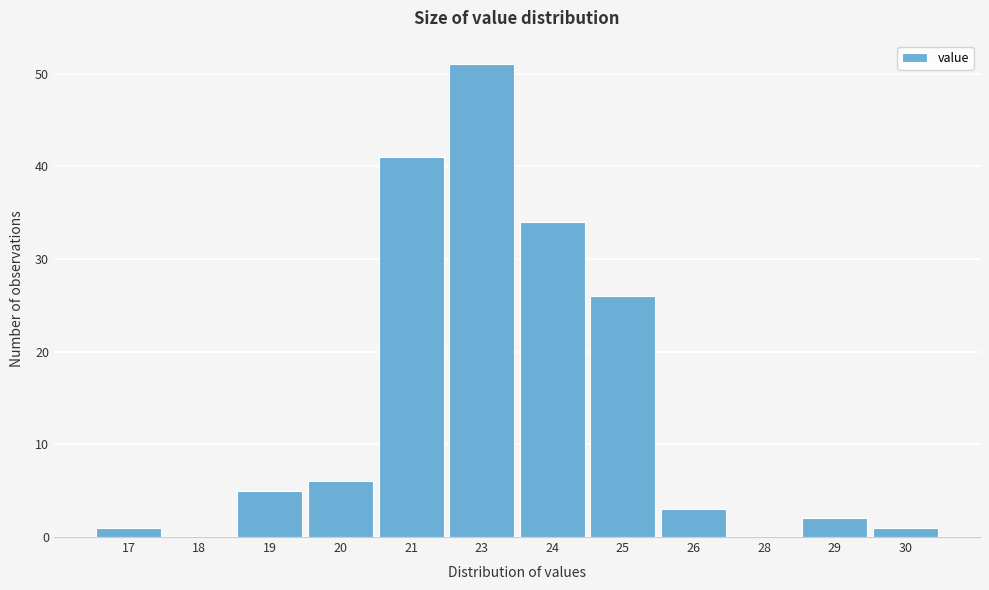

Reading right to left, transcribe all the data shown in this chart.

30=1	29=2	28=0	26=3	25=26	24=34	23=51	21=41	20=6	19=5	18=0	17=1